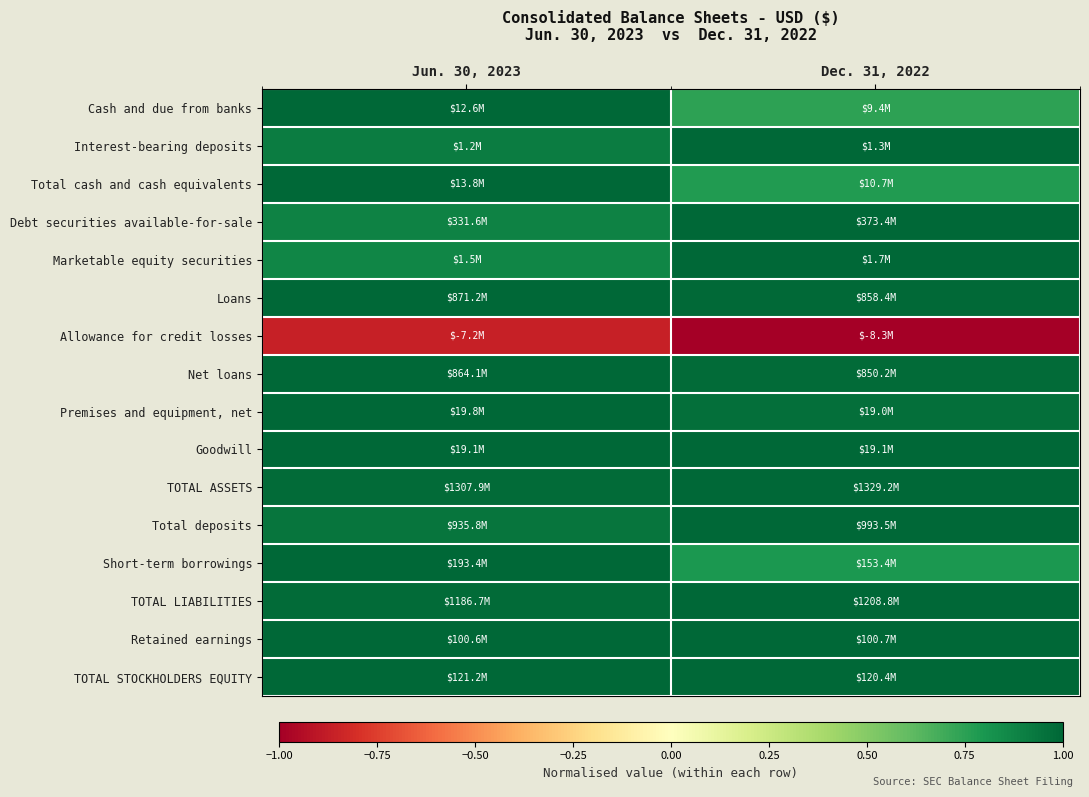

Reading right to left, what are all the values shown in this chart?

Cash and due from banks: Dec. 31, 2022=0.7	Jun. 30, 2023=1.0
Interest-bearing deposits: Dec. 31, 2022=1.0	Jun. 30, 2023=0.9
Total cash and cash equivalents: Dec. 31, 2022=0.8	Jun. 30, 2023=1.0
Debt securities available-for-sale: Dec. 31, 2022=1.0	Jun. 30, 2023=0.9
Marketable equity securities: Dec. 31, 2022=1.0	Jun. 30, 2023=0.9
Loans: Dec. 31, 2022=1.0	Jun. 30, 2023=1.0
Allowance for credit losses: Dec. 31, 2022=-1.0	Jun. 30, 2023=-0.9
Net loans: Dec. 31, 2022=1.0	Jun. 30, 2023=1.0
Premises and equipment, net: Dec. 31, 2022=1.0	Jun. 30, 2023=1.0
Goodwill: Dec. 31, 2022=1.0	Jun. 30, 2023=1.0
TOTAL ASSETS: Dec. 31, 2022=1.0	Jun. 30, 2023=1.0
Total deposits: Dec. 31, 2022=1.0	Jun. 30, 2023=0.9
Short-term borrowings: Dec. 31, 2022=0.8	Jun. 30, 2023=1.0
TOTAL LIABILITIES: Dec. 31, 2022=1.0	Jun. 30, 2023=1.0
Retained earnings: Dec. 31, 2022=1.0	Jun. 30, 2023=1.0
TOTAL STOCKHOLDERS EQUITY: Dec. 31, 2022=1.0	Jun. 30, 2023=1.0